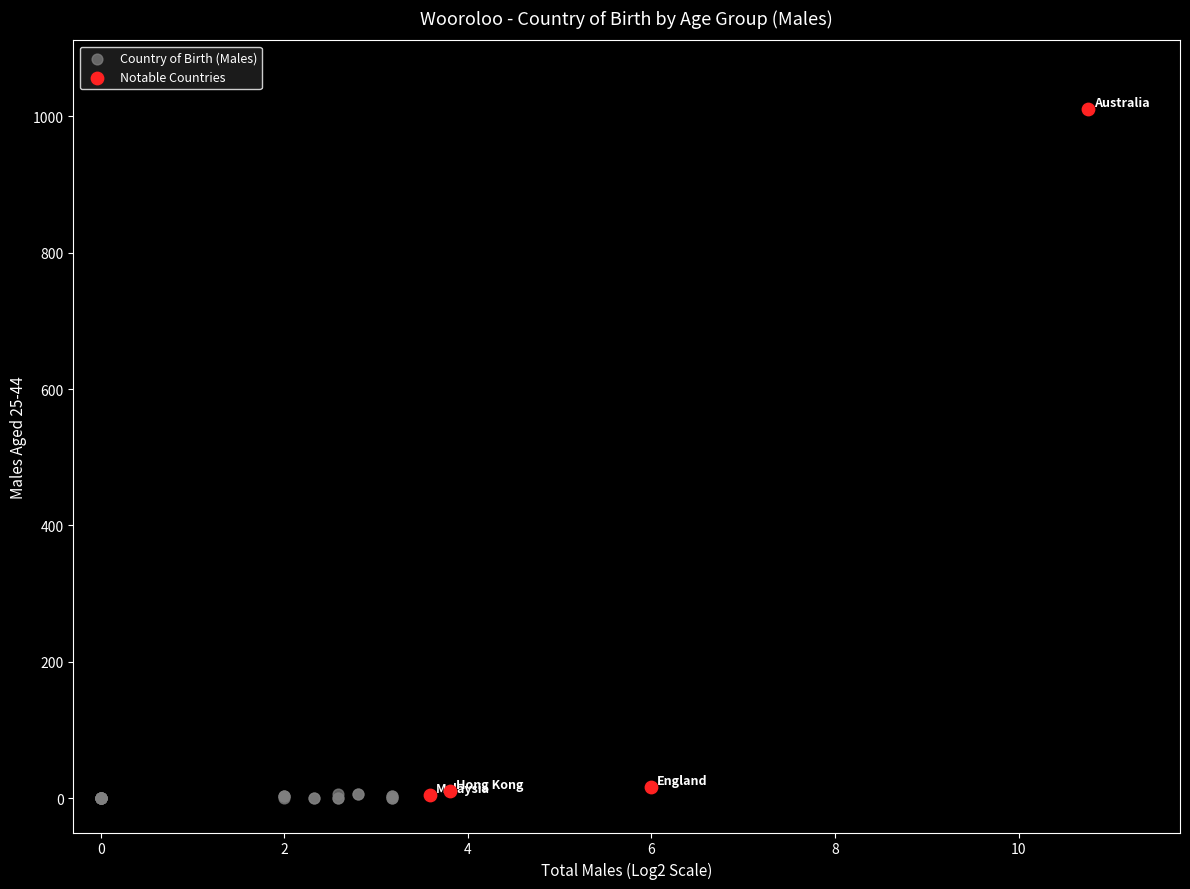

What are all the series names shown in the legend?

Country of Birth (Males), Notable Countries